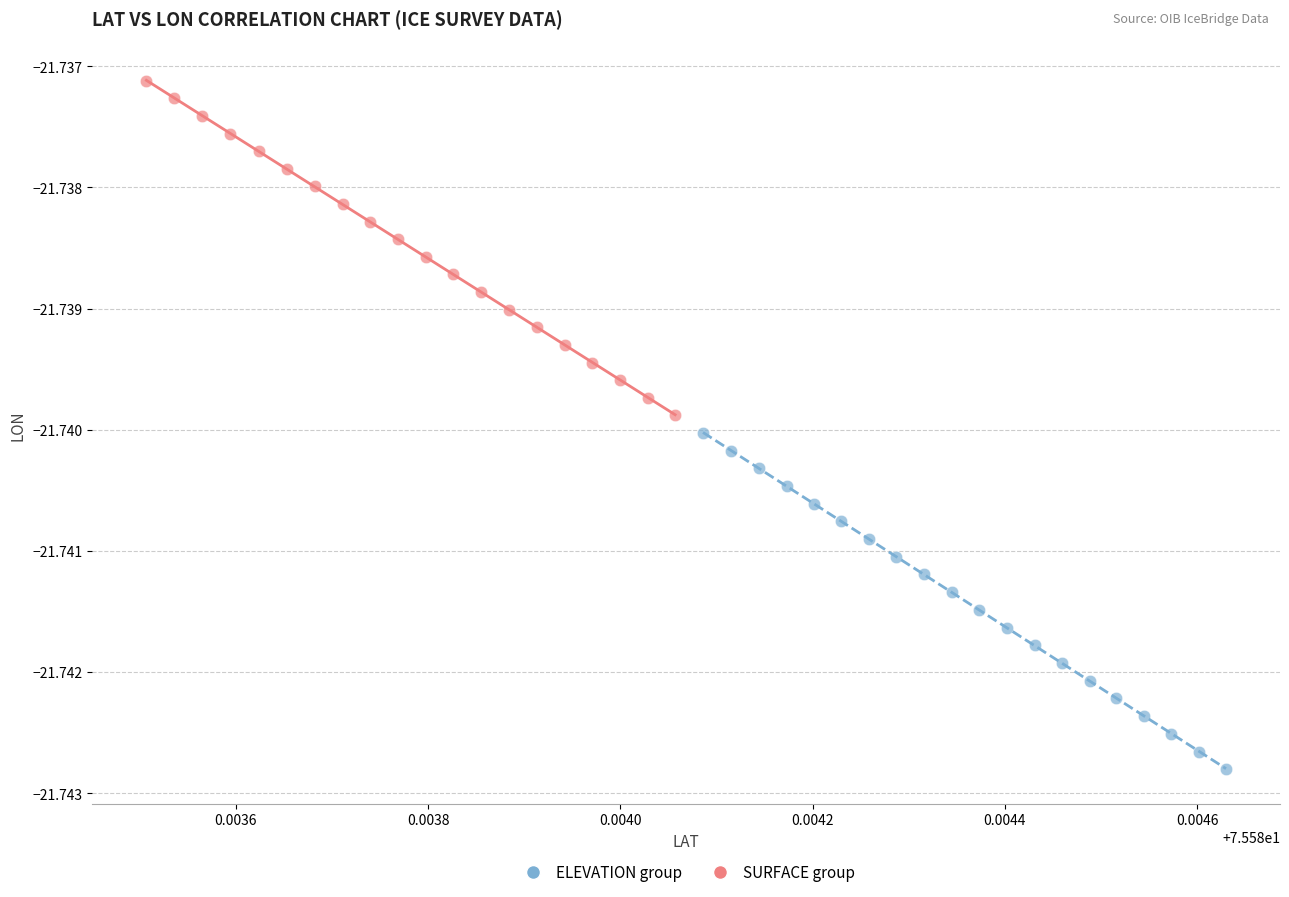

Which series contains the lowest Y value?

ELEVATION group